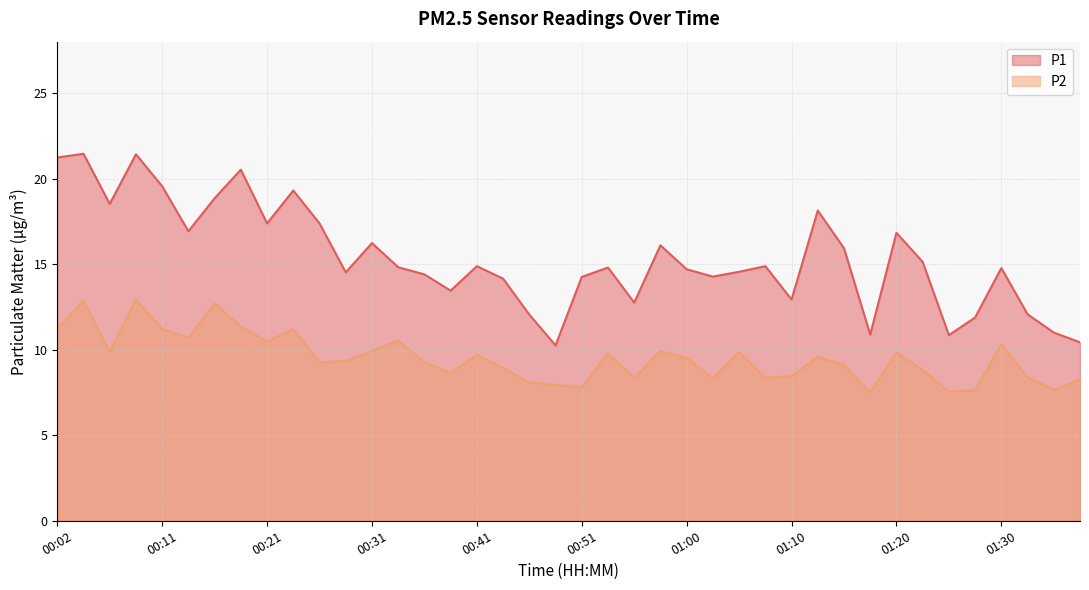

Is the value of P1 at 01:27 greater than the value of P2 at 01:10?

Yes